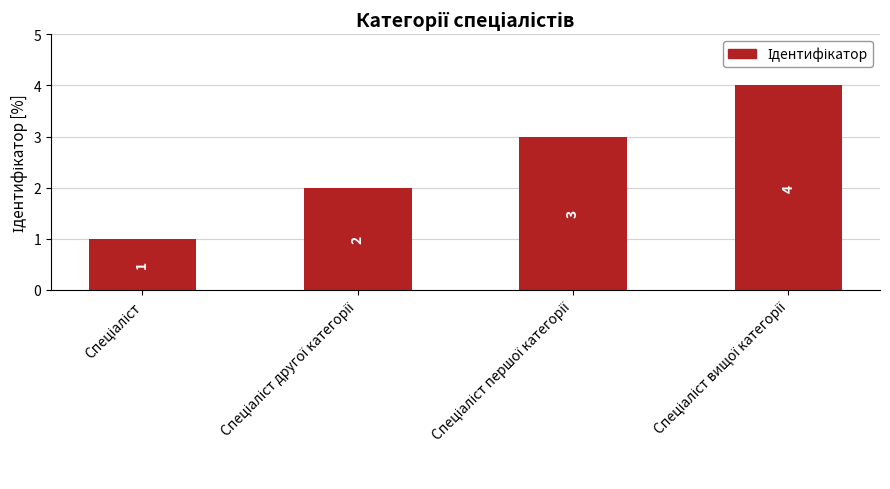

How many values are between 2 and 4?

3